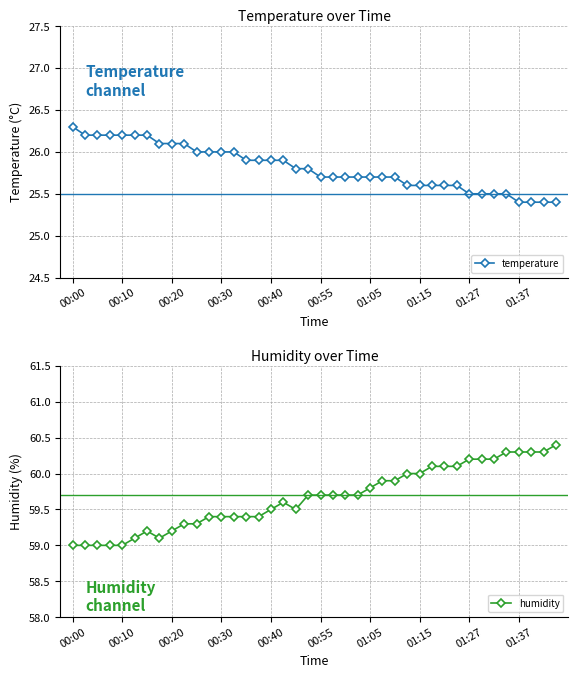

Does the chart display data point markers on the line(s)?

Yes